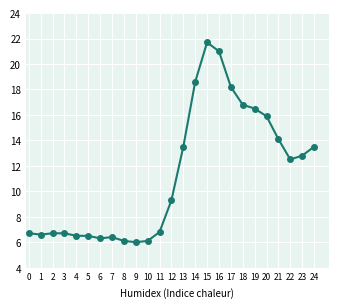

Where does the data first go above 9?

12